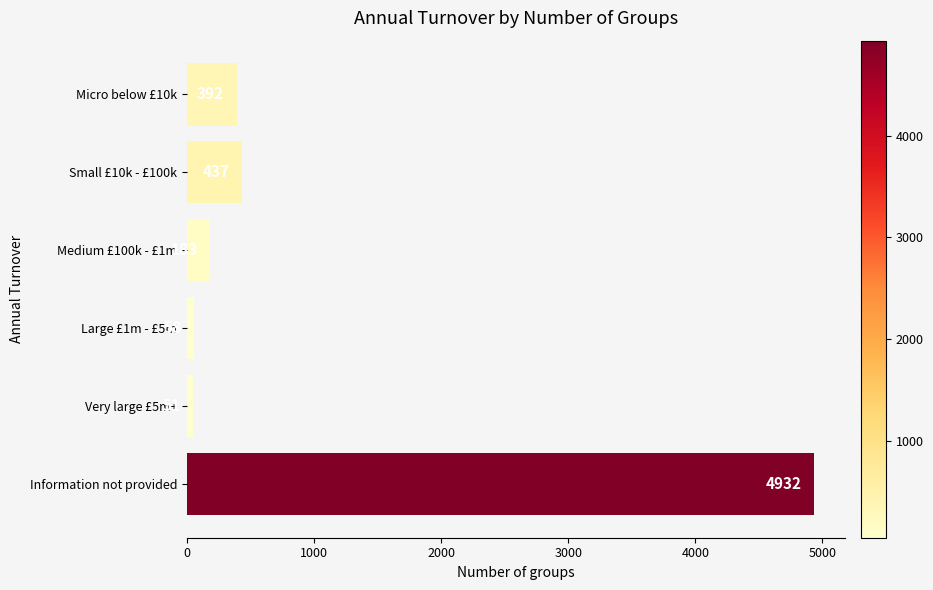

Approximately how many times larger is the value at Information not provided compared to Very large £5m+?

96.7